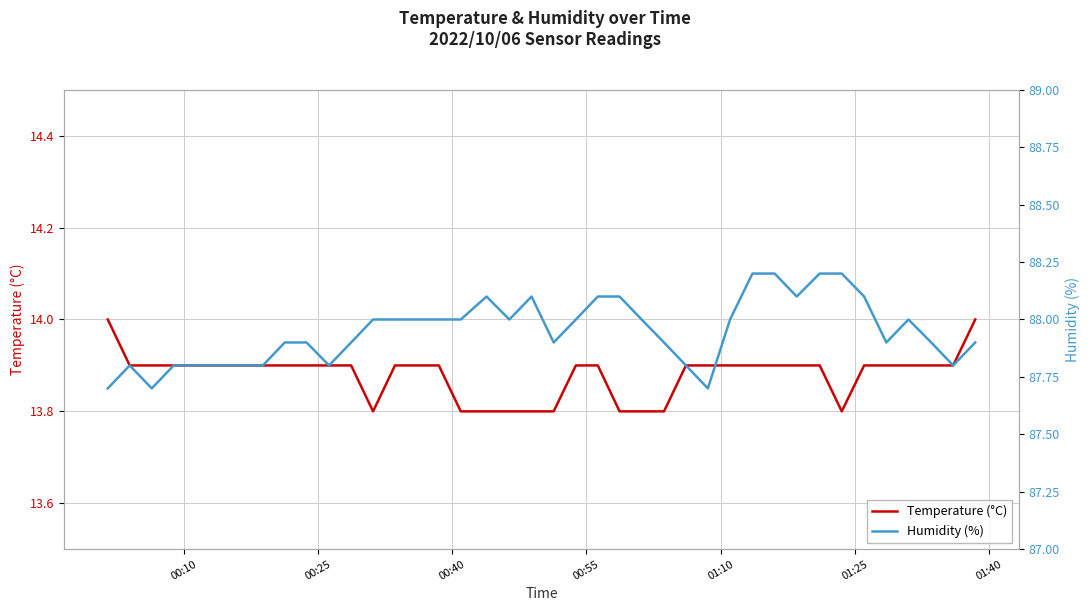

Rank the series by their maximum value, from lowest to highest.

Temperature (°C), Humidity (%)